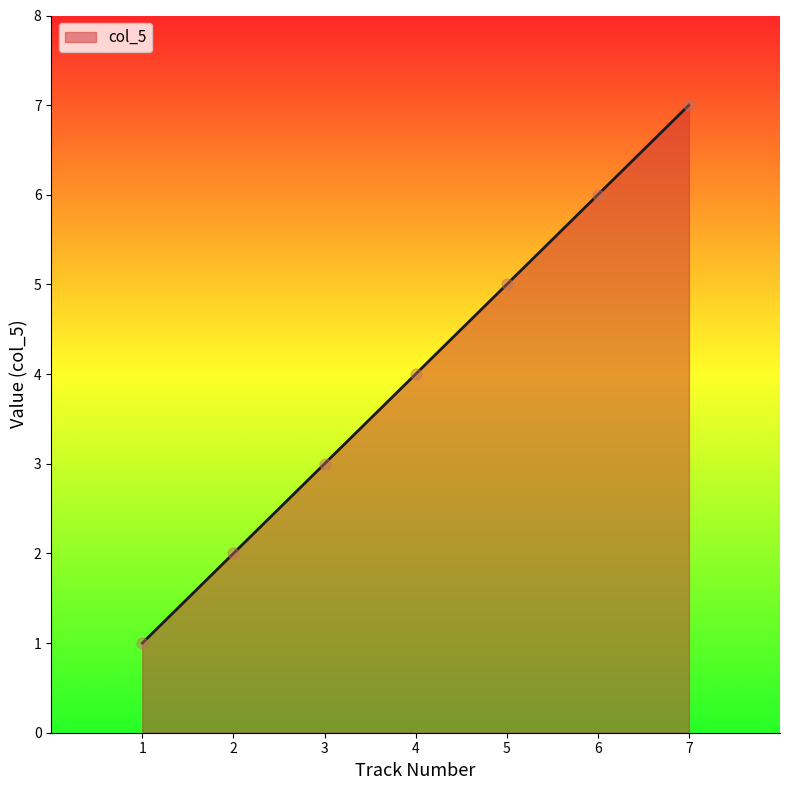

What is the ratio of the value at 5 to the value at 7?

0.7